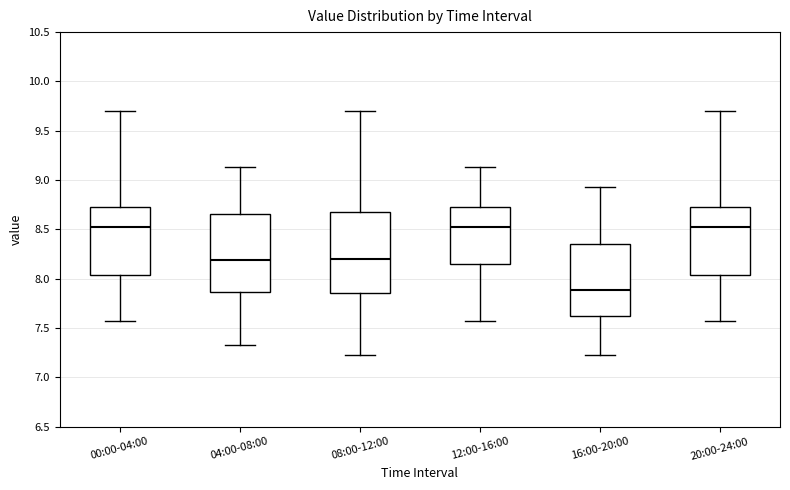

Reading left to right, transcribe this box plot: for each box, give where its median line is, the range the box spans, and where its two whiskers end, as read against the y-axis. The values are not printed on the chart, so give them approximately, as read against the axis.

00:00-04:00: median 8.50, box 8.05 to 8.75, whiskers 7.55 to 9.70
04:00-08:00: median 8.20, box 7.85 to 8.65, whiskers 7.35 to 9.15
08:00-12:00: median 8.20, box 7.85 to 8.70, whiskers 7.25 to 9.70
12:00-16:00: median 8.50, box 8.15 to 8.75, whiskers 7.55 to 9.15
16:00-20:00: median 7.90, box 7.60 to 8.35, whiskers 7.25 to 8.95
20:00-24:00: median 8.50, box 8.05 to 8.75, whiskers 7.55 to 9.70